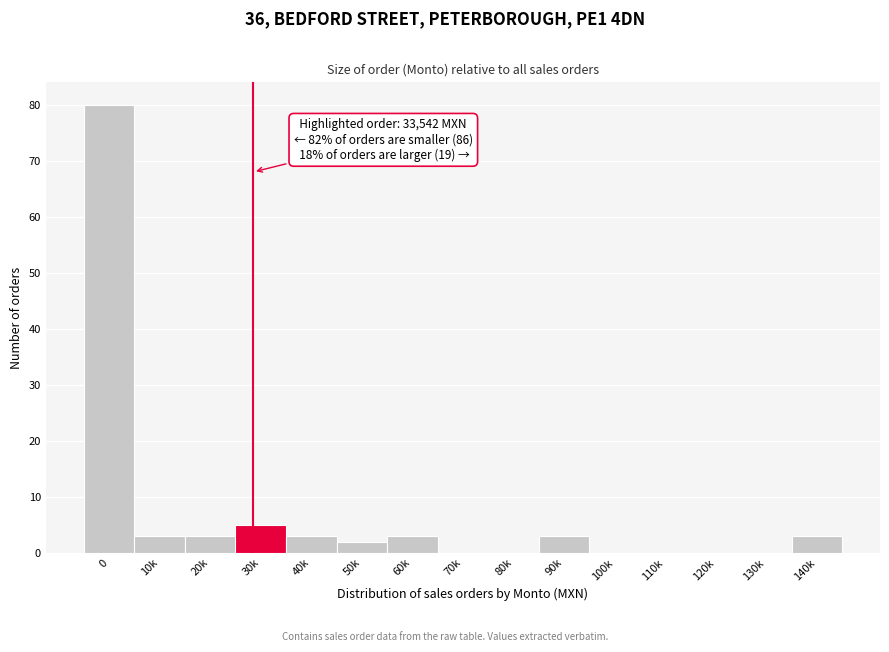

Reading right to left, transcribe all the data shown in this chart.

140k=3	130k=0	120k=0	110k=0	100k=0	90k=3	80k=0	70k=0	60k=3	50k=2	40k=3	30k=5	20k=3	10k=3	0=80